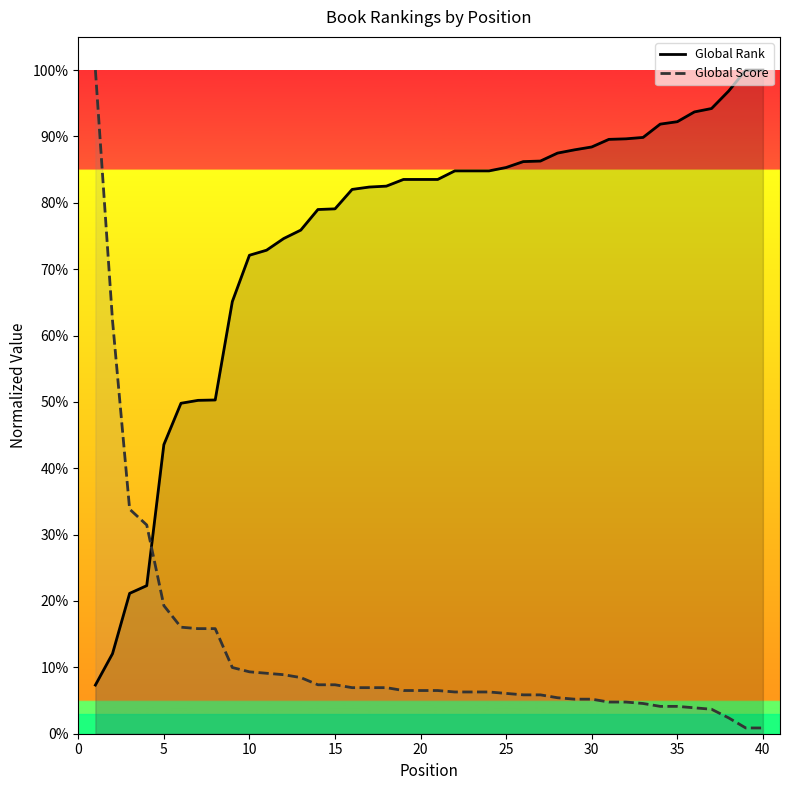

What are all the series names shown in the legend?

Global Rank, Global Score